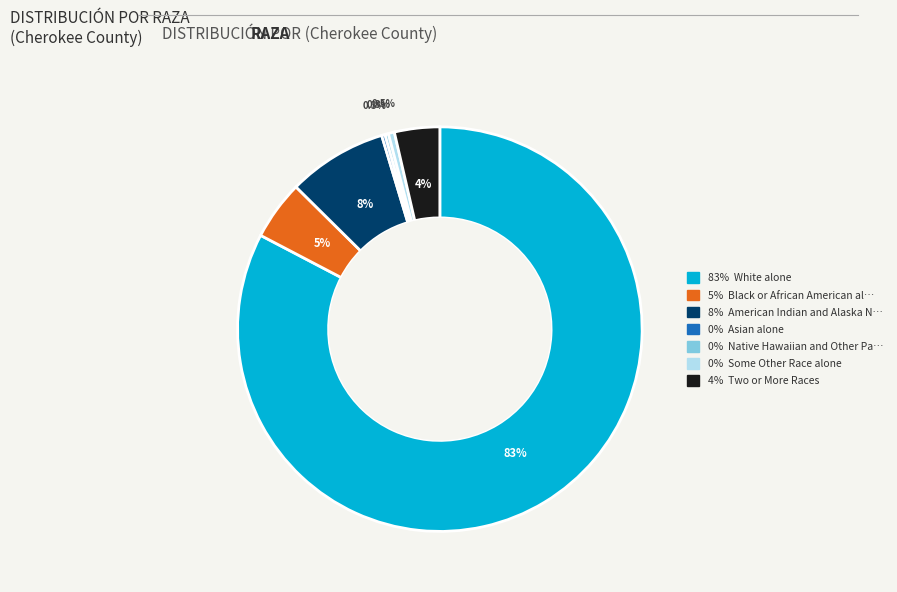

Is there a majority slice in this chart?

Yes